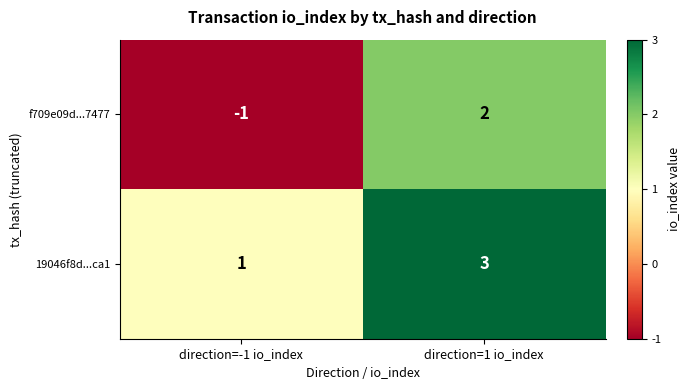

What is the difference between the highest and lowest values at direction=1 io_index?

1